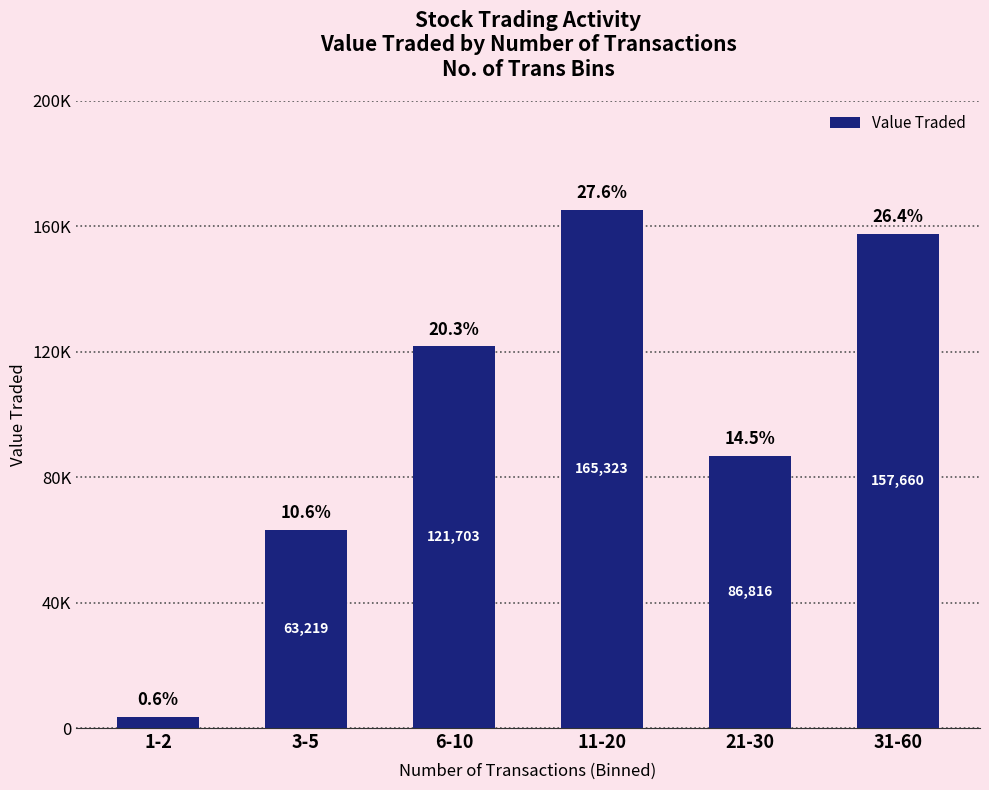

Does the chart contain any negative values?

No